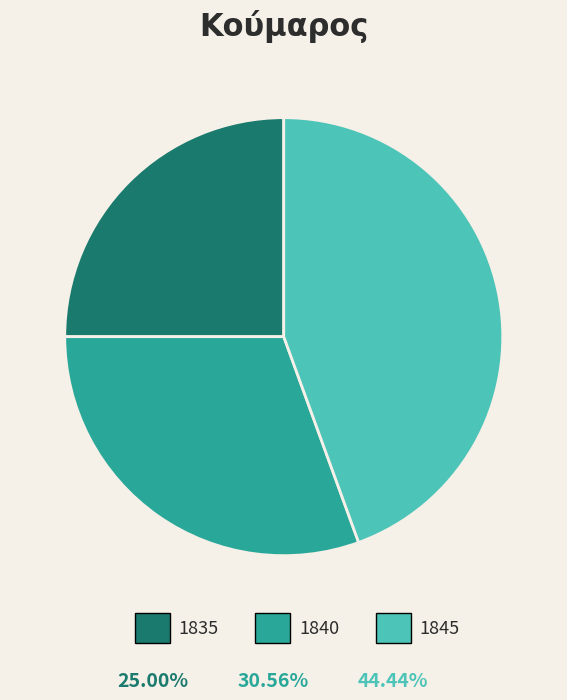

Combined, what portion of the pie is 1840 and 1845?

75.0%